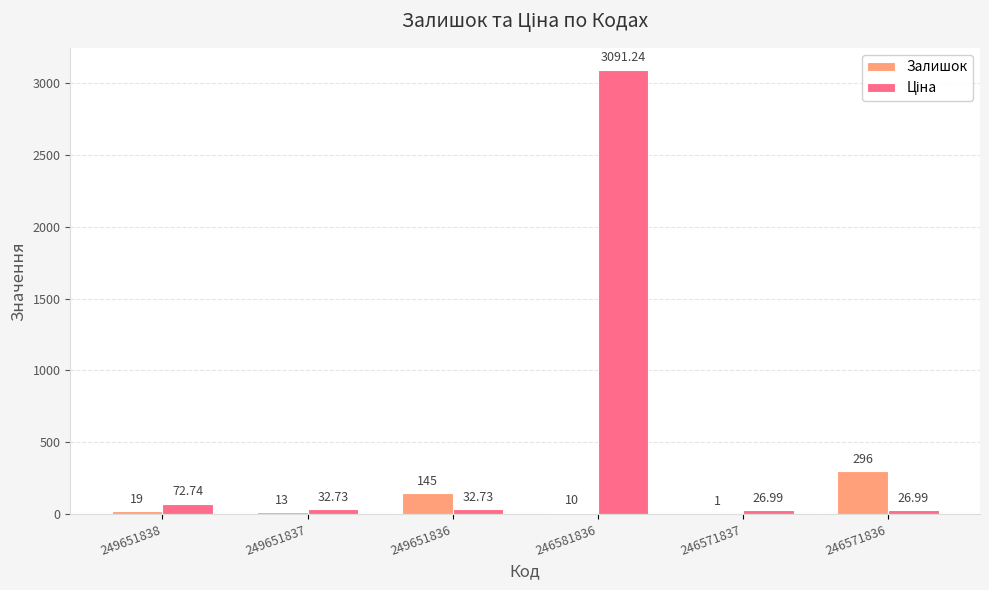

What is the sum of all Залишок values?

484.0